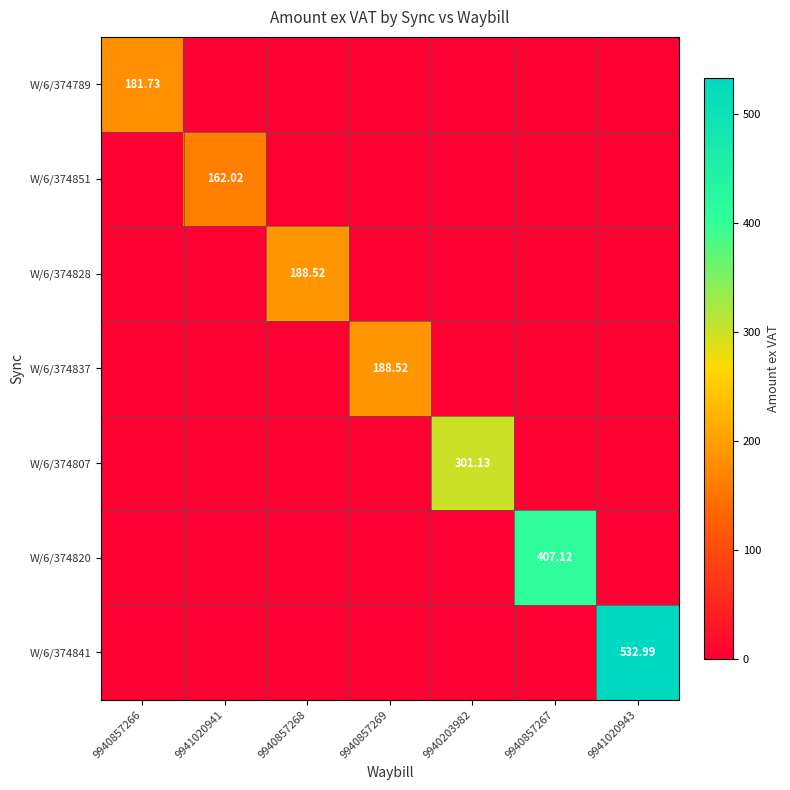

True or false: W/6/374837 has a value of 0.0 at 9940857266.

True